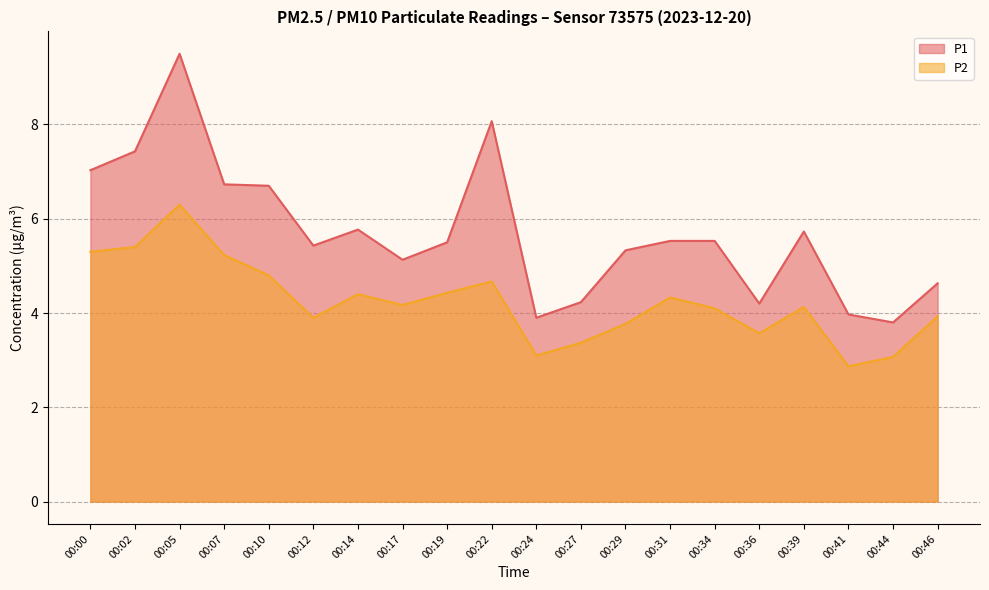

At which label is P1 closest to 6?

00:14